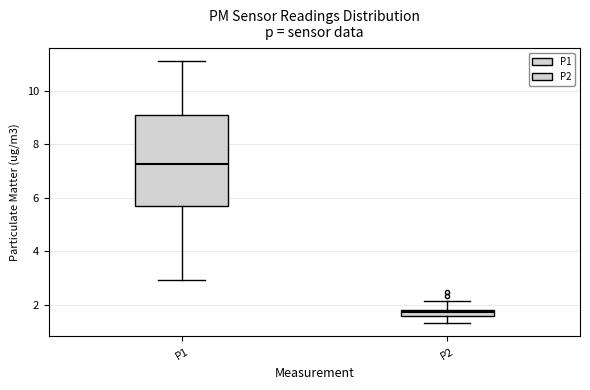

Which box is the tallest, from its lower edge to its upper edge?

P1